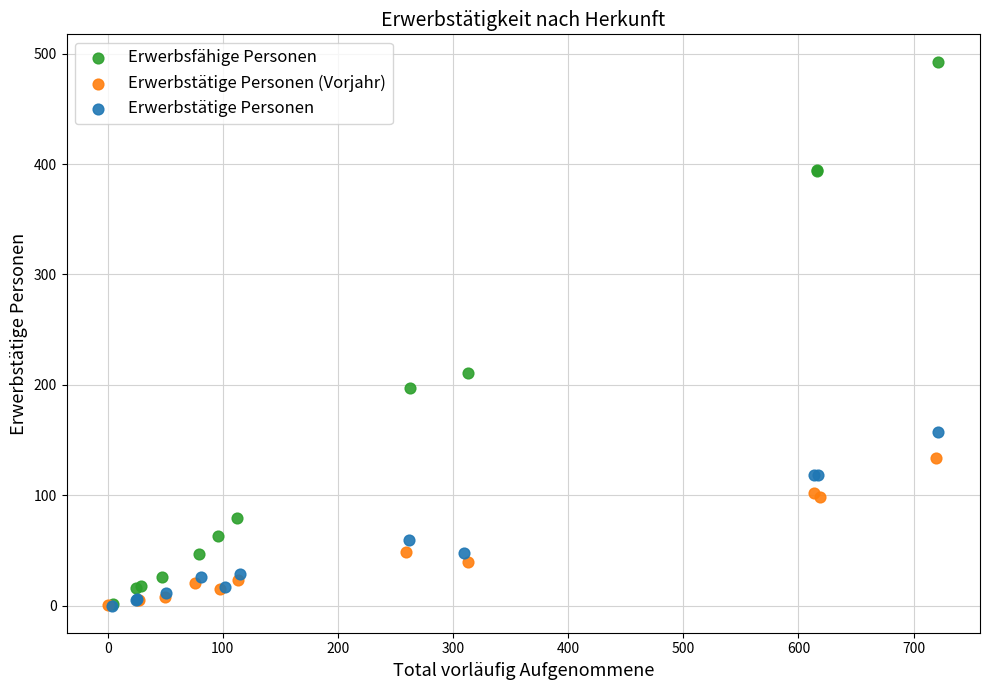

Which series reaches the maximum Y coordinate?

Erwerbsfähige Personen